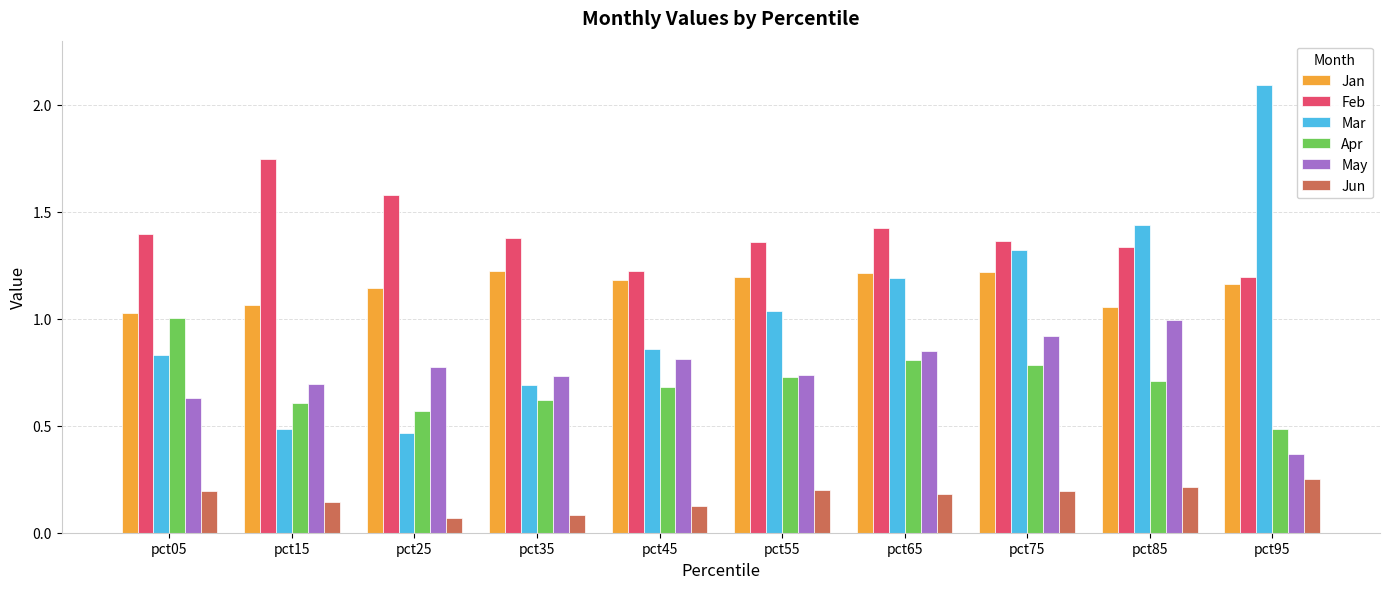

What is the sum of the Jan values at pct45 and pct95?

2.3